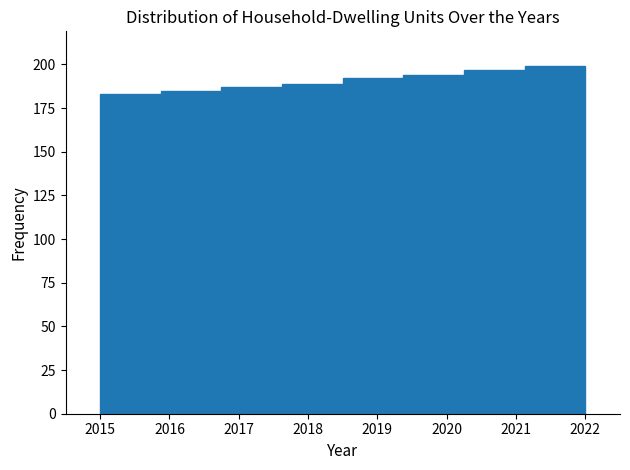

How tall is the bar that spans 2018.5 to 2019.4 on the x-axis? Neither the bar edges nor the heights are printed on the chart, so give them approximately, as read against the axes.

190